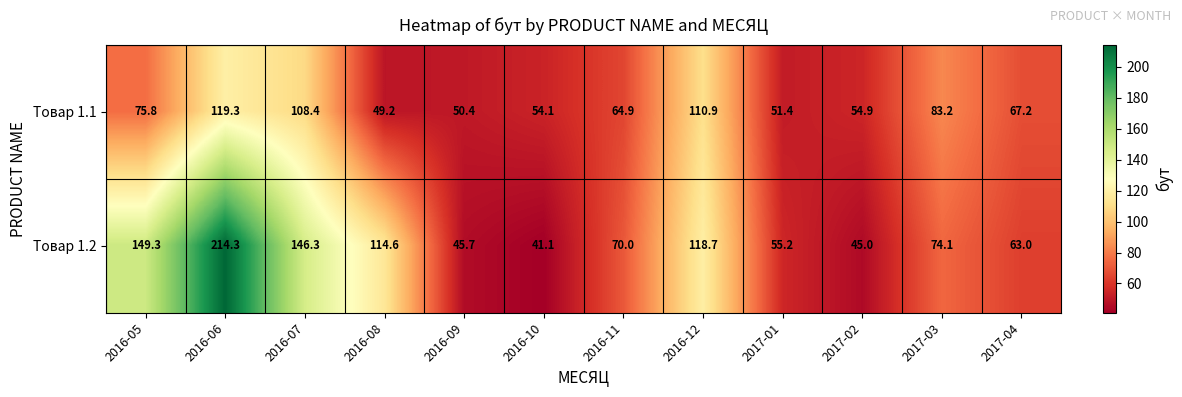

At which label is Товар 1.2 closest to 127?

2016-12